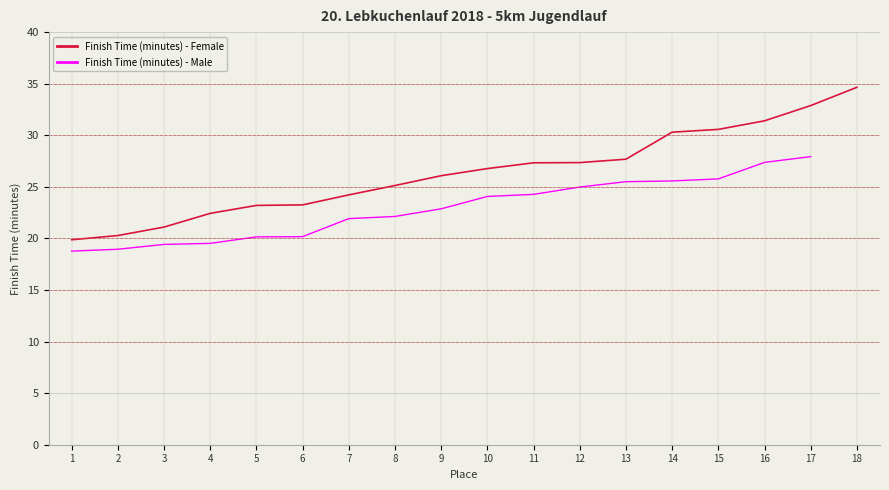

Which category has the lowest value in the Finish Time (minutes) - Female series?

1